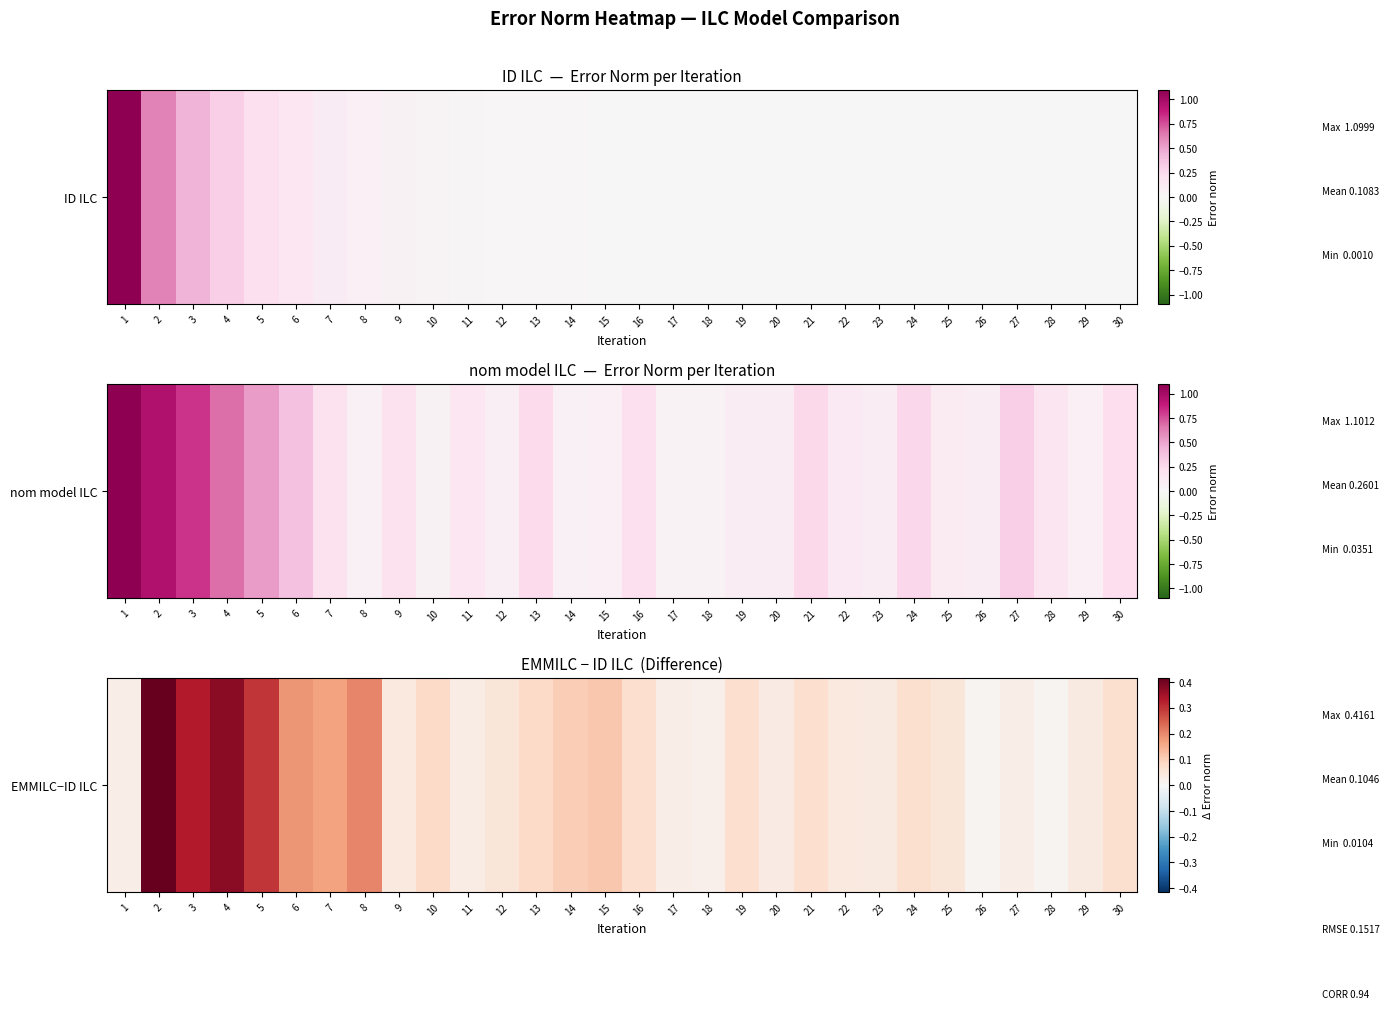

List the labels in order of value, largest first.

2, 4, 3, 5, 8, 6, 7, 15, 14, 13, 10, 16, 19, 21, 30, 24, 12, 25, 9, 22, 23, 29, 20, 11, 17, 27, 1, 18, 26, 28